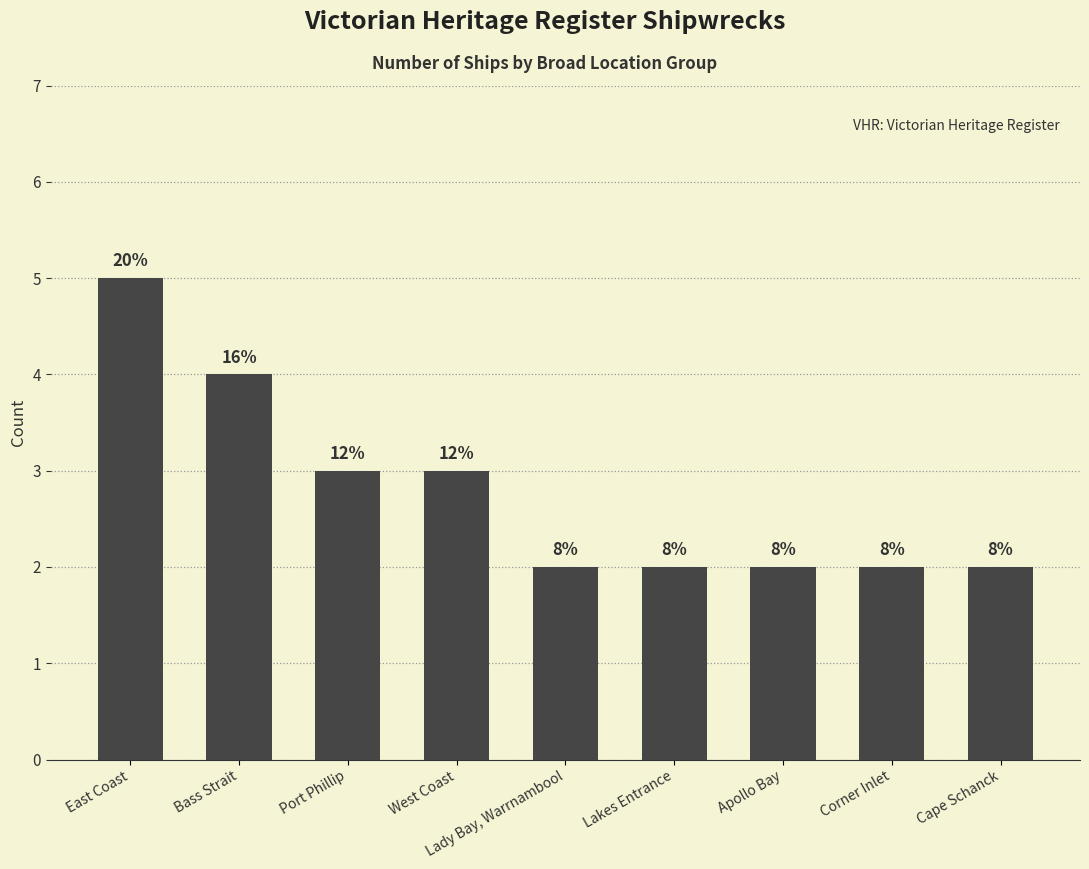

Which category has the highest value across all series?

East Coast